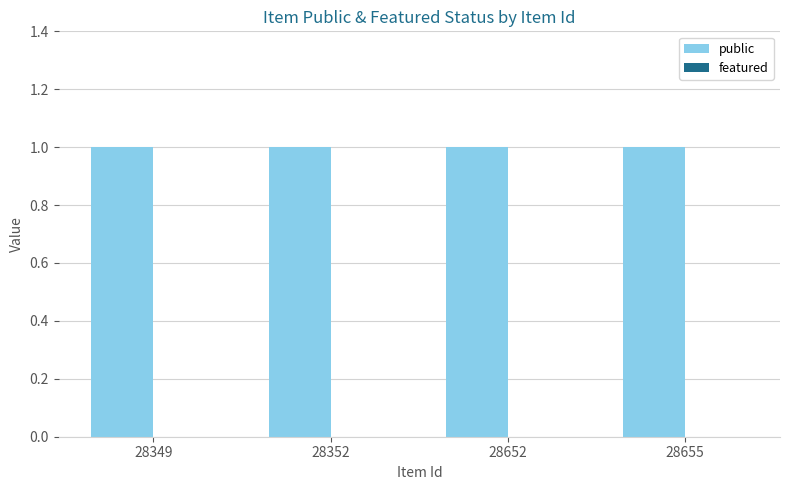

Rank the series at 28652 from highest to lowest value.

public, featured